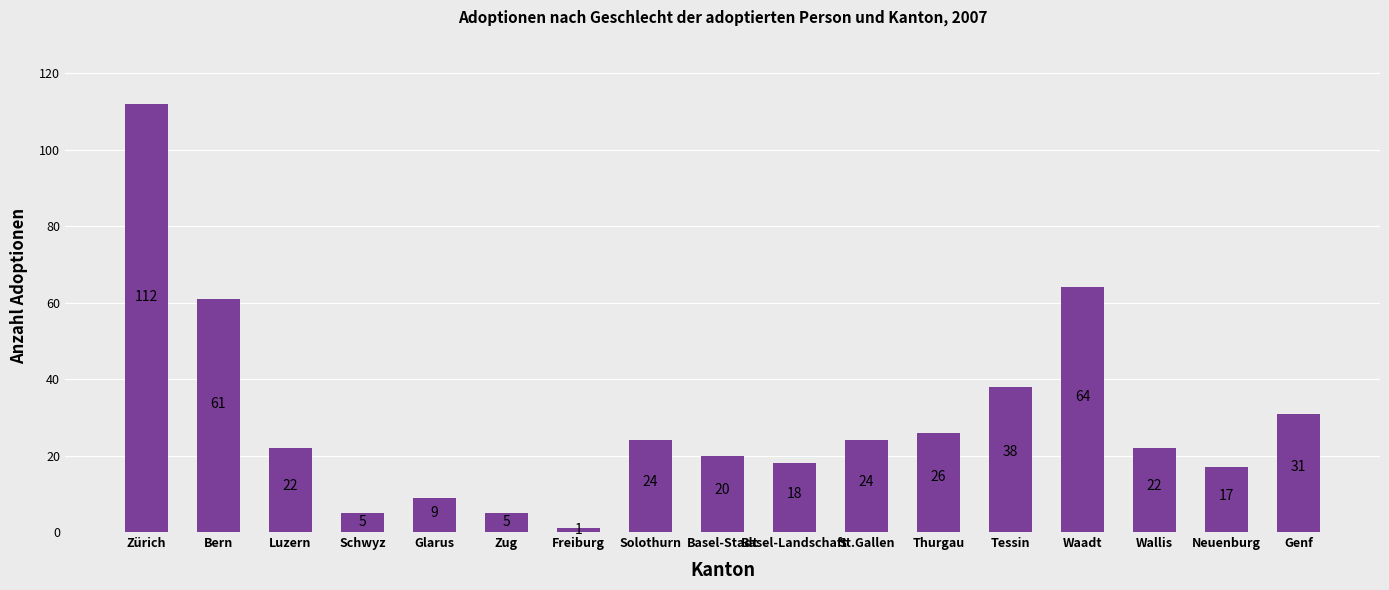

What is the change in value from Basel-Landschaft to Neuenburg?

-1